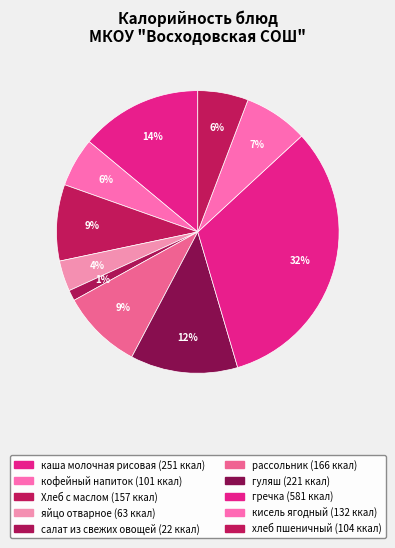

Count the number of slices in the pie.

10